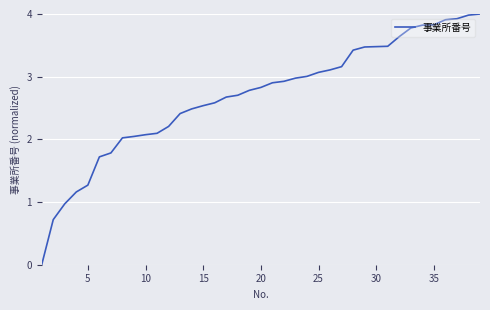

What is the greatest value displayed?

4.0